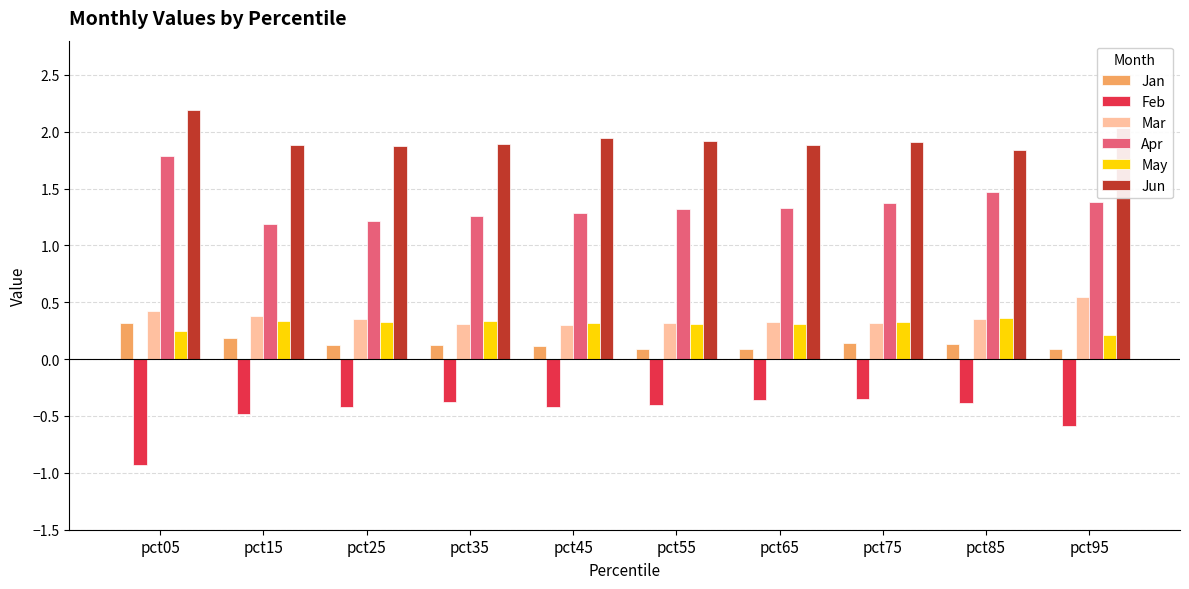

How many distinct data groups are displayed?

6